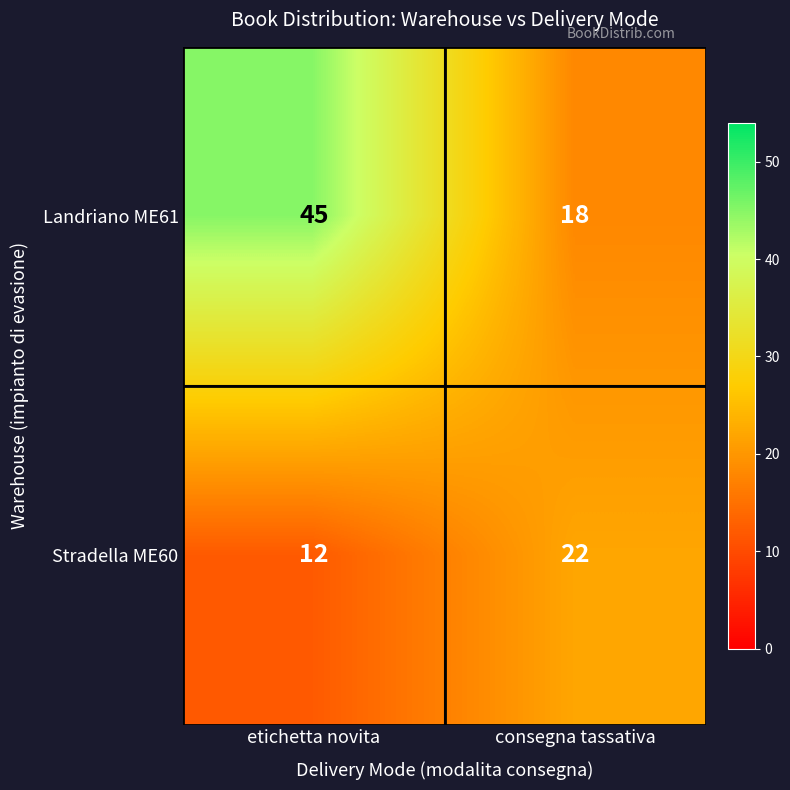

What is the highest value of the Landriano ME61 series?

45